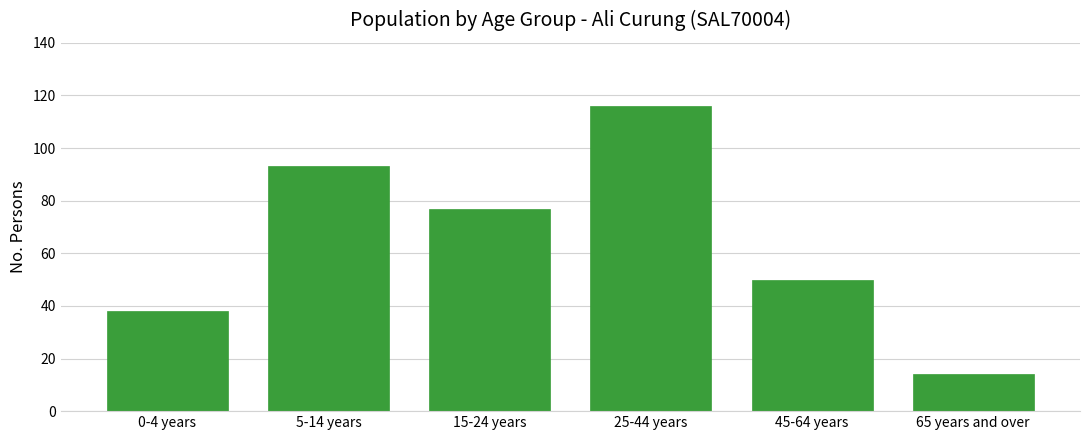

Reading left to right, transcribe all the data shown in this chart.

0-4 years=38	5-14 years=93	15-24 years=77	25-44 years=116	45-64 years=50	65 years and over=14